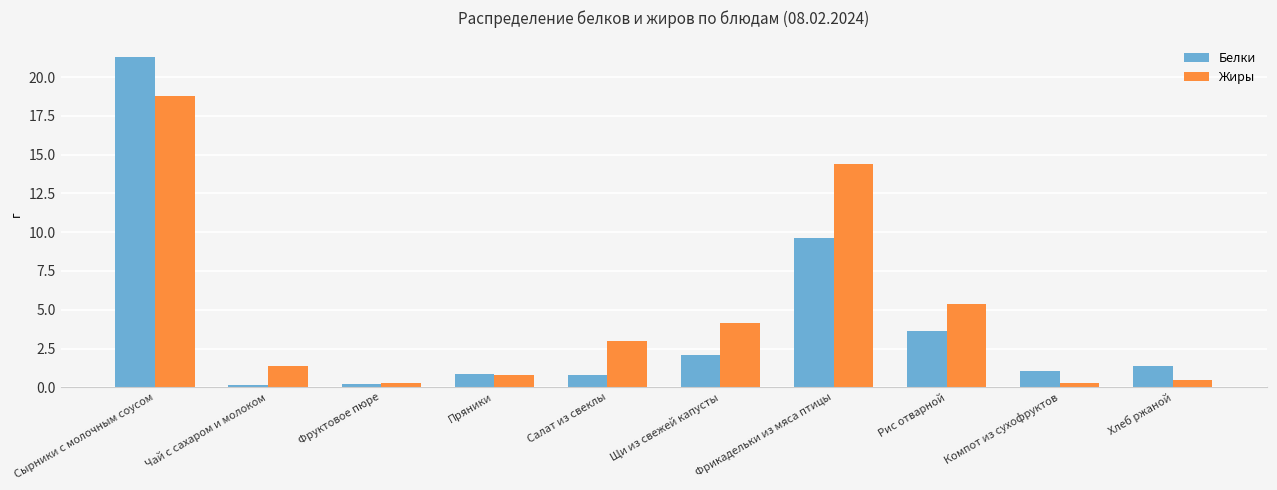

Is it true that Жиры equals 4.5 at Сырники с молочным соусом?

False